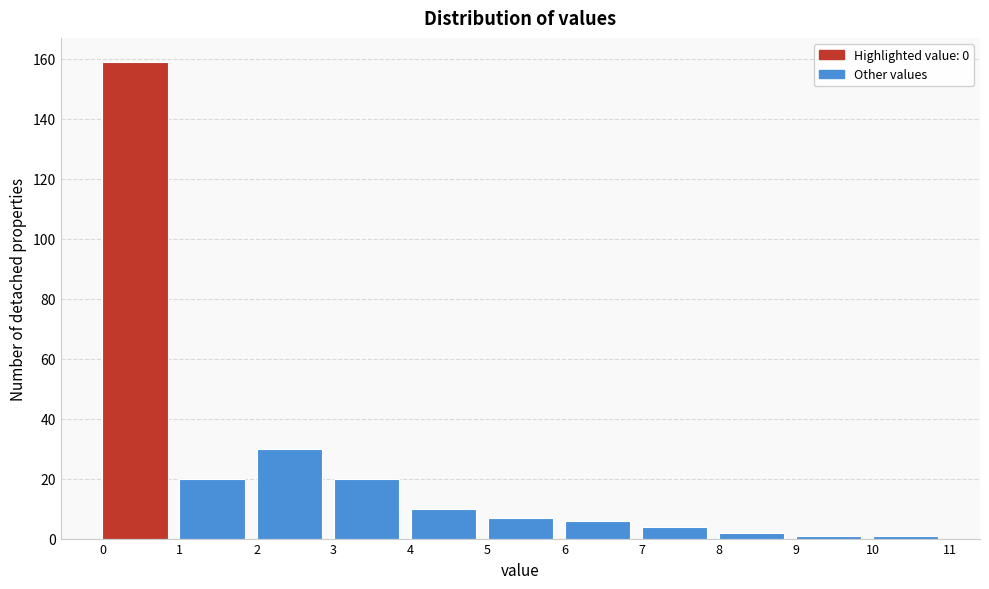

Reading left to right, list every bar in this chart as the range it spans on the x-axis followed by its height. The values are not printed on the chart, so give them approximately, as read against the axis.

0 to 1: 160
1 to 2: 20
2 to 3: 30
3 to 4: 20
4 to 5: 10
5 to 6: 8
6 to 7: 6
7 to 8: 4
8 to 9: 2
9 to 10: under 2
10 to 11: under 2